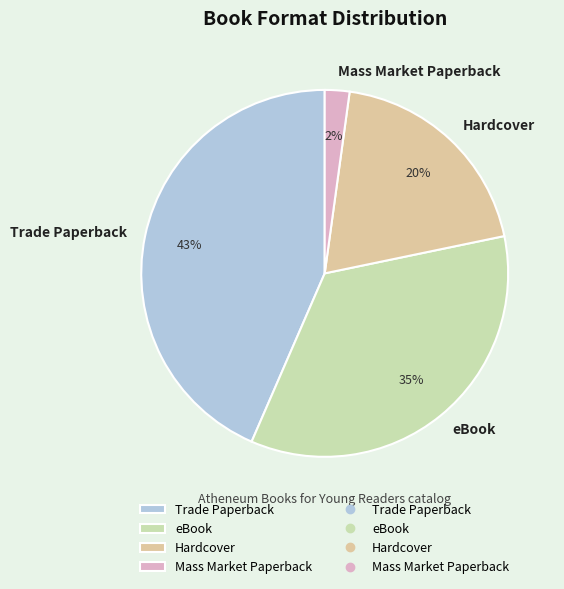

Is there any slice that represents more than half of the pie?

No